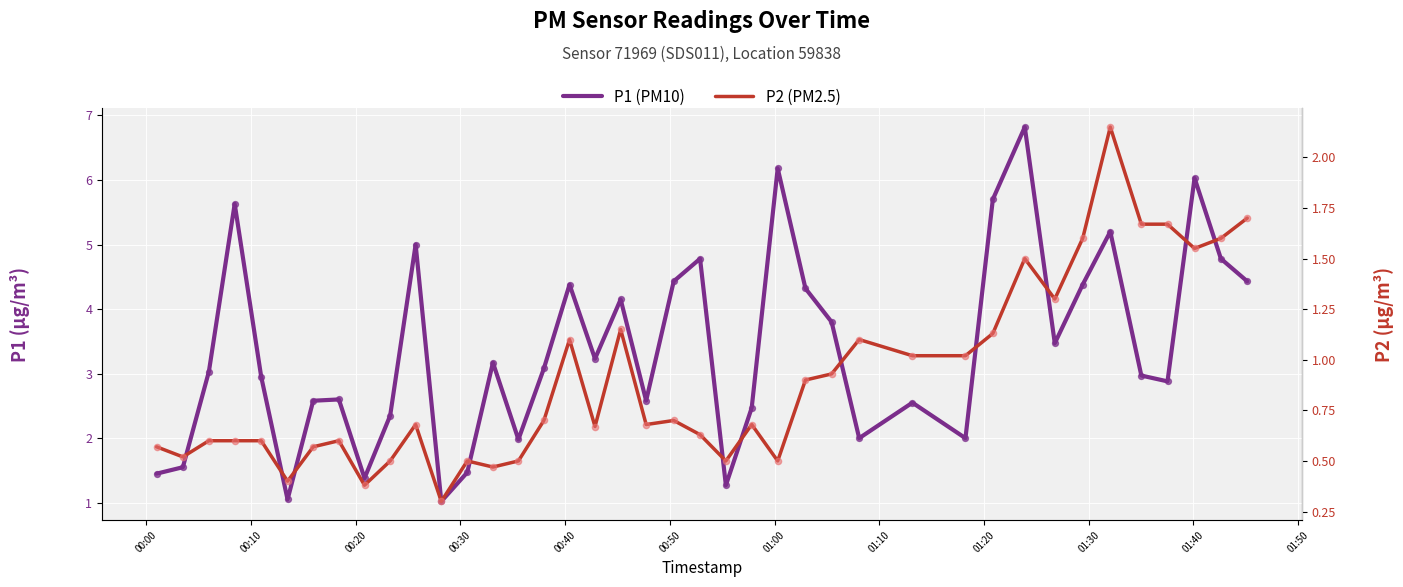

Which series has the largest total across all categories?

P1 (PM10)